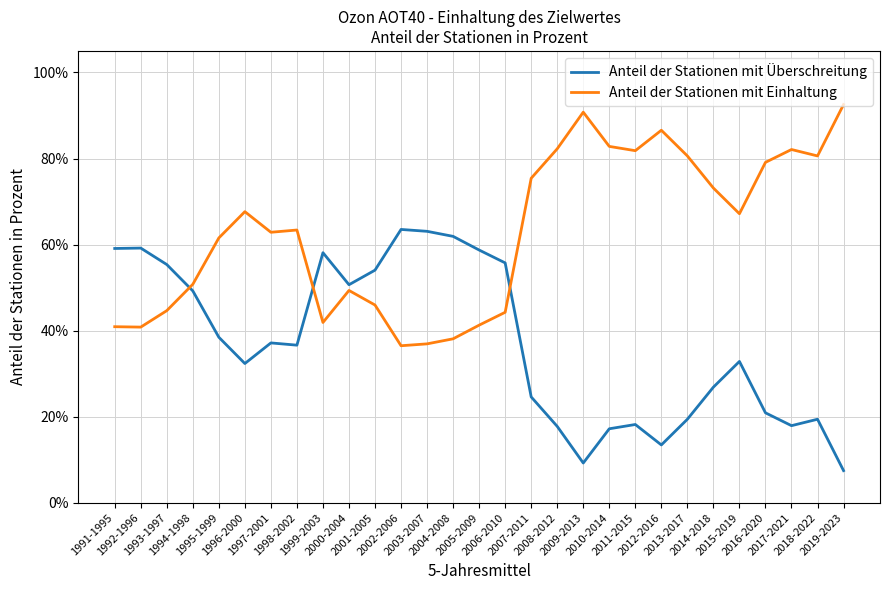

Where do Anteil der Stationen mit Einhaltung and Anteil der Stationen mit Überschreitung first cross each other?

1993-1997 and 1994-1998